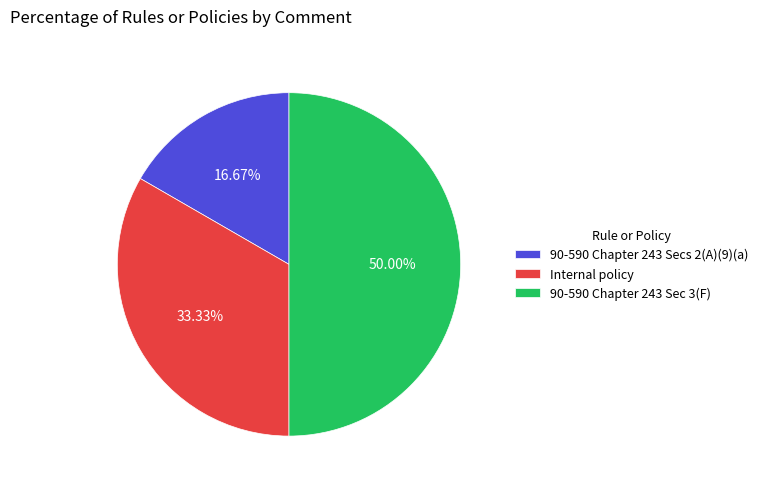

Which slice is the largest?

90-590 Chapter 243 Sec 3(F)